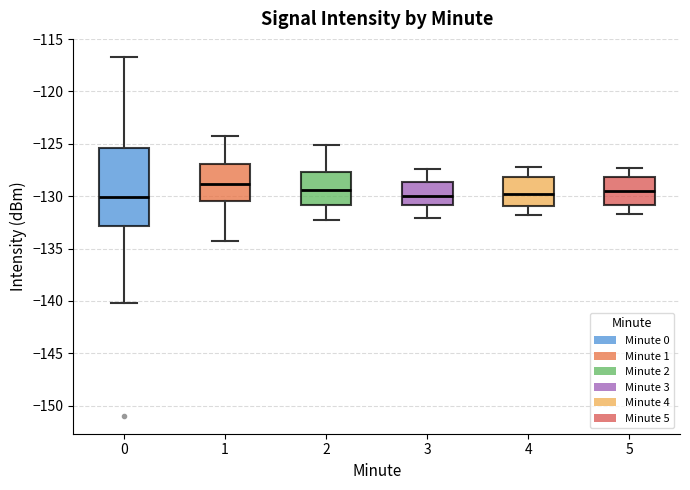

Reading left to right, transcribe this box plot: for each box, give where its median line is, the range the box spans, and where its two whiskers end, as read against the y-axis. The values are not printed on the chart, so give them approximately, as read against the axis.

0: median -130.0, box -133.0 to -125.5, whiskers -140.0 to -116.5
1: median -129.0, box -130.5 to -127.0, whiskers -134.0 to -124.0
2: median -129.5, box -131.0 to -127.5, whiskers -132.5 to -125.0
3: median -130.0, box -131.0 to -128.5, whiskers -132.0 to -127.5
4: median -129.5, box -131.0 to -128.0, whiskers -132.0 to -127.0
5: median -129.5, box -131.0 to -128.0, whiskers -131.5 to -127.5